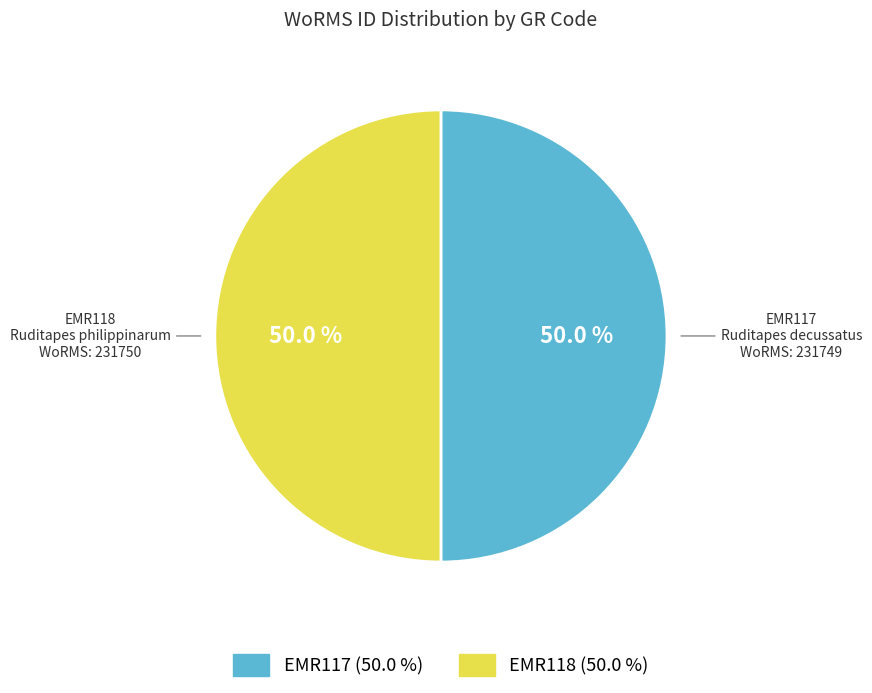

Approximately how many times larger is the value at EMR117 compared to EMR118?

1.0